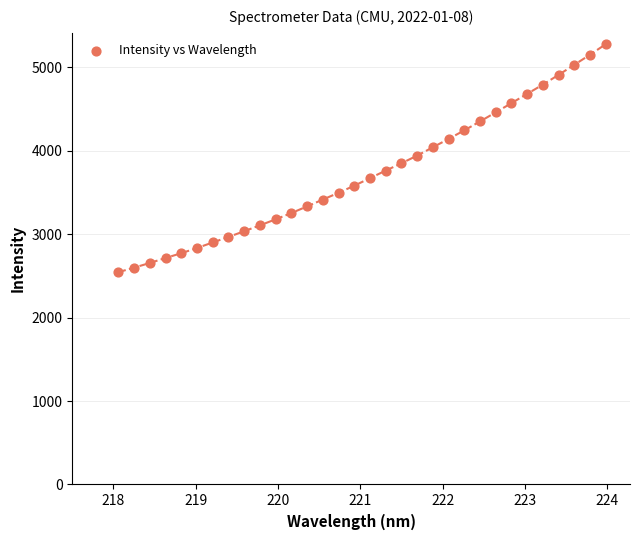

What is the range of X values (max minus min)?

5.9